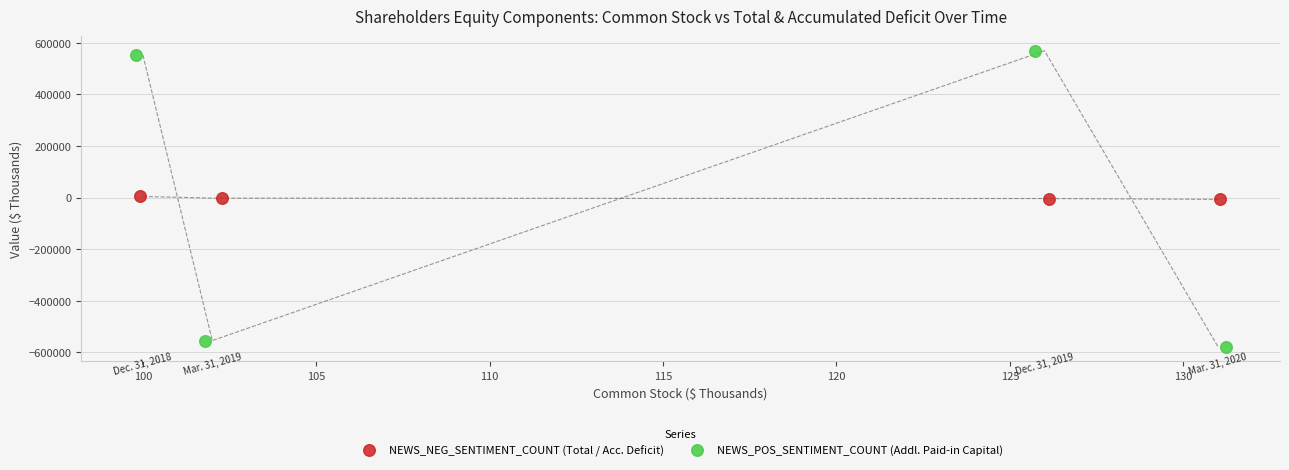

Which series contains the highest Y value?

NEWS_POS_SENTIMENT_COUNT (Addl. Paid-in Capital)